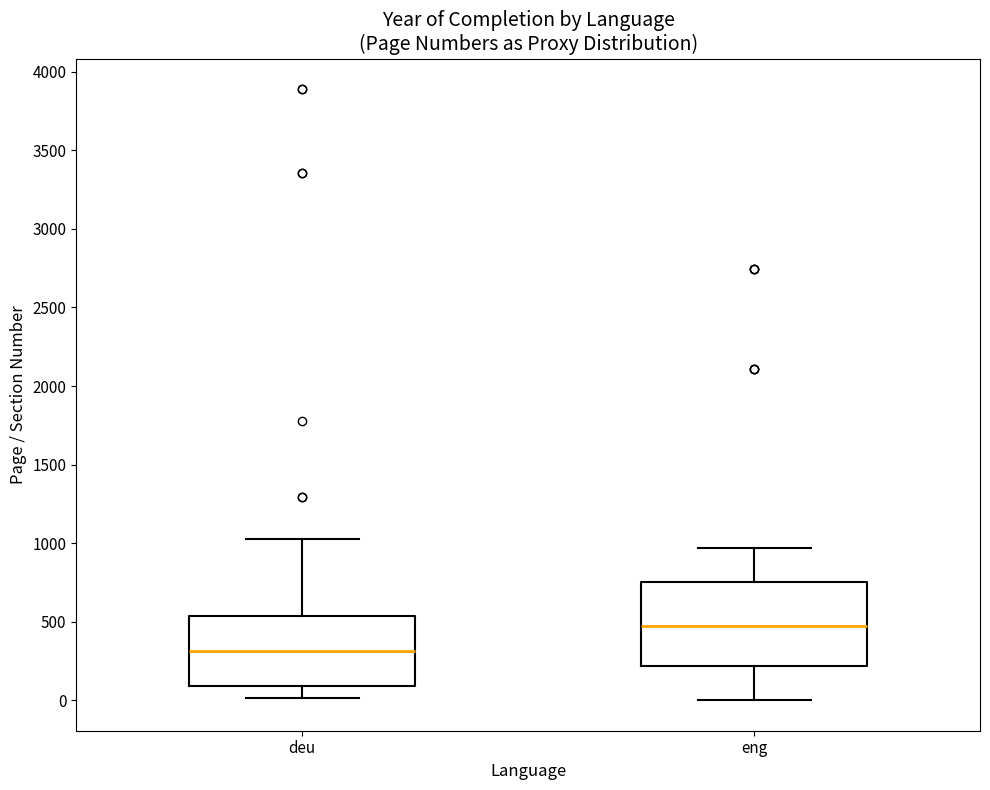

Reading left to right, read every box against the y-axis: the position of its median line, the range the box covers, and the ends of its whiskers. The values are not printed on the chart, so give them approximately, as read against the axis.

deu: median 300, box 100 to 550, whiskers 0 to 1050
eng: median 450, box 200 to 750, whiskers 0 to 950